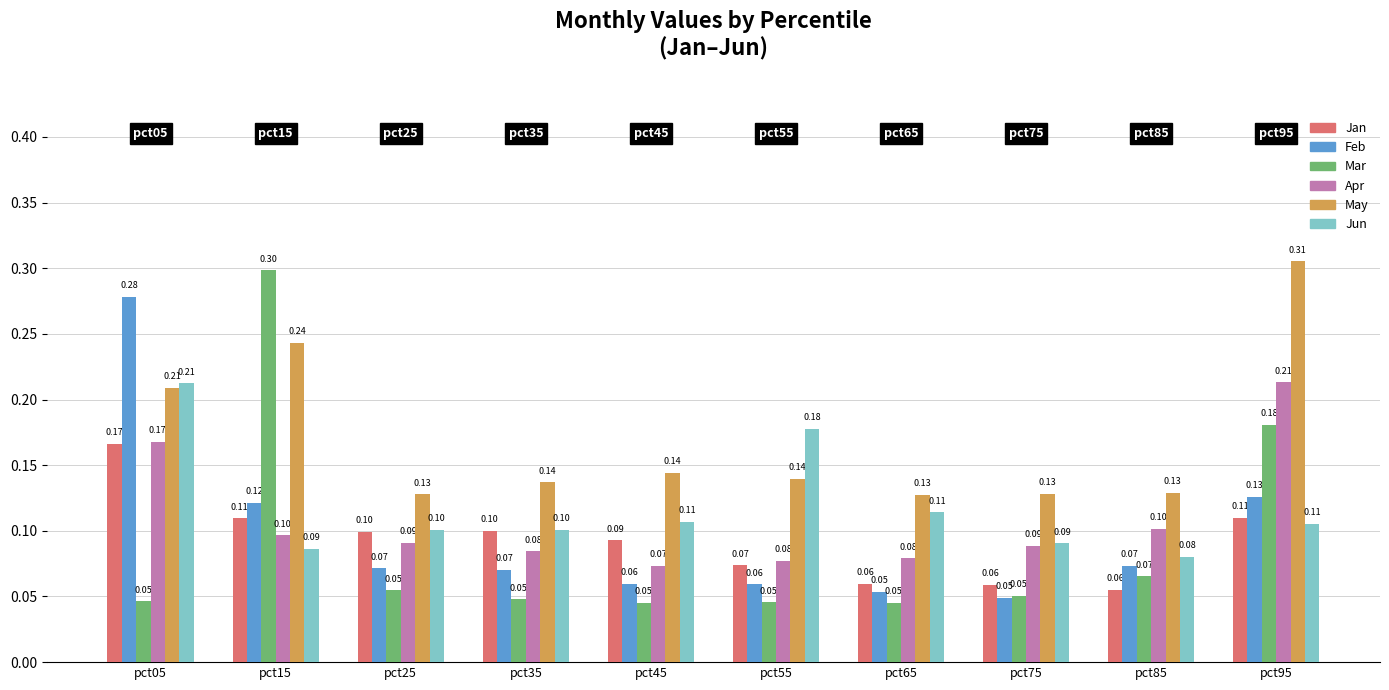

The value of May at pct75 is 0.1. True or false?

True